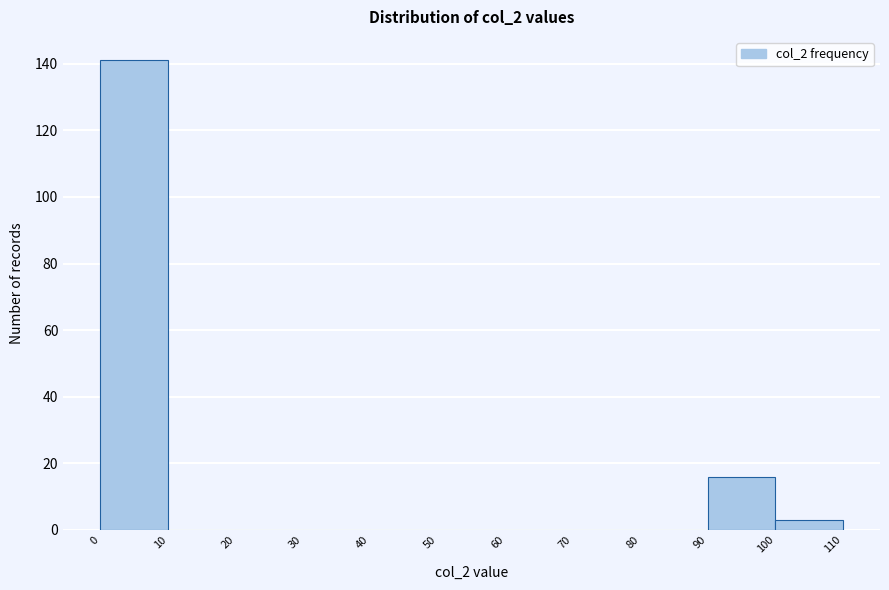

Reading left to right, transcribe this chart: for each bar, give the range it covers on the x-axis and its height. The values are not printed on the chart, so give them approximately, as read against the axis.

0 to 10: 142
10 to 20: 0
20 to 30: 0
30 to 40: 0
40 to 50: 0
50 to 60: 0
60 to 70: 0
70 to 80: 0
80 to 90: 0
90 to 100: 16
100 to 110: 4